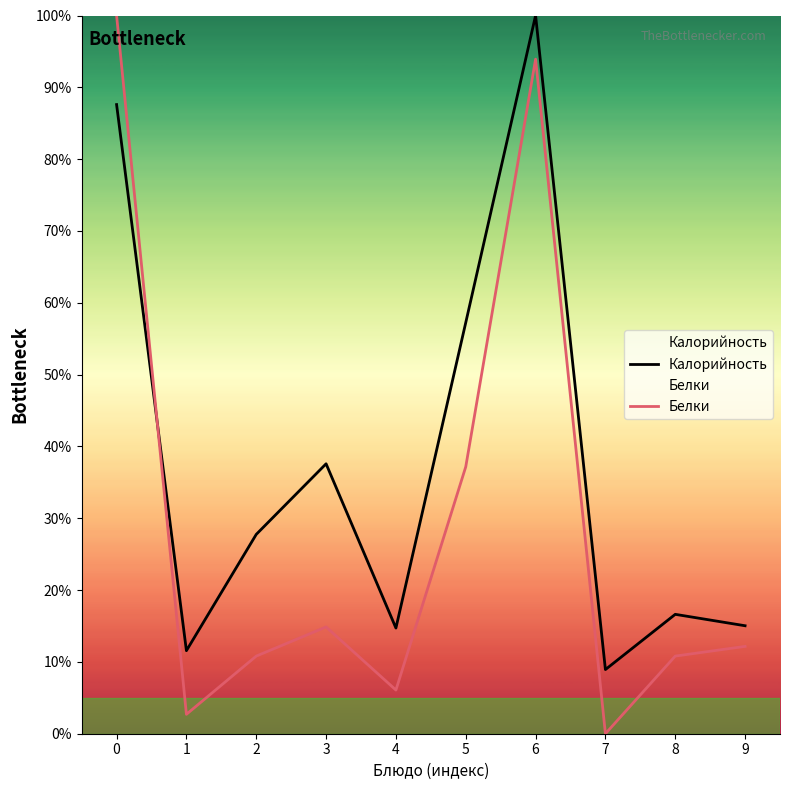

Reading left to right, extract all data points from this chart.

Калорийность: 0=87.6	1=11.6	2=27.8	3=37.6	4=14.7	5=57.2	6=100.0	7=8.9	8=16.6	9=15.0
Белки: 0=100.0	1=2.7	2=10.8	3=14.9	4=6.1	5=37.2	6=93.9	7=0.0	8=10.8	9=12.2